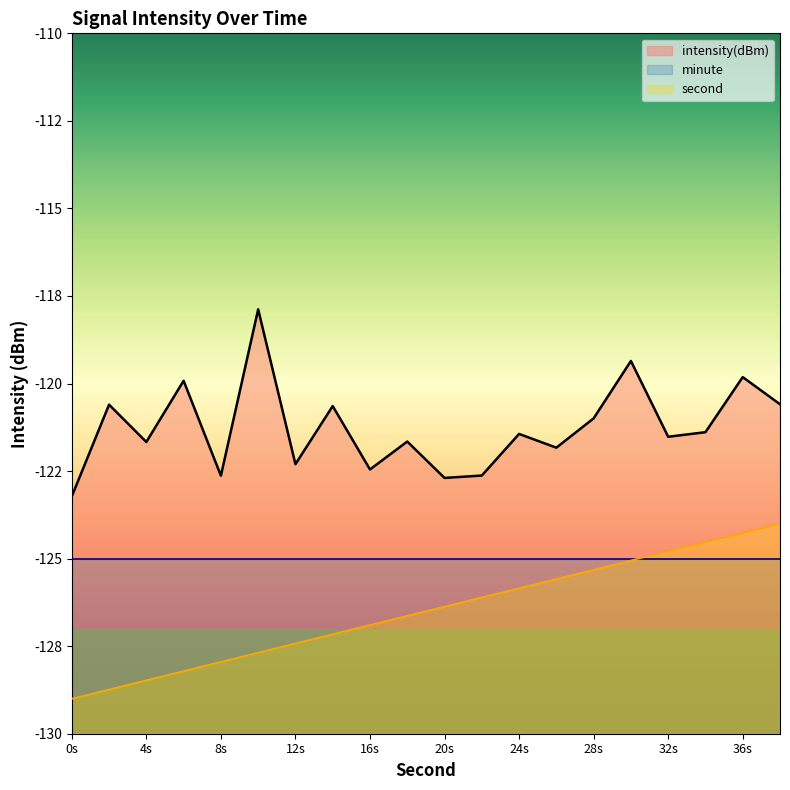

What are all the series names shown in the legend?

intensity(dBm), minute, second